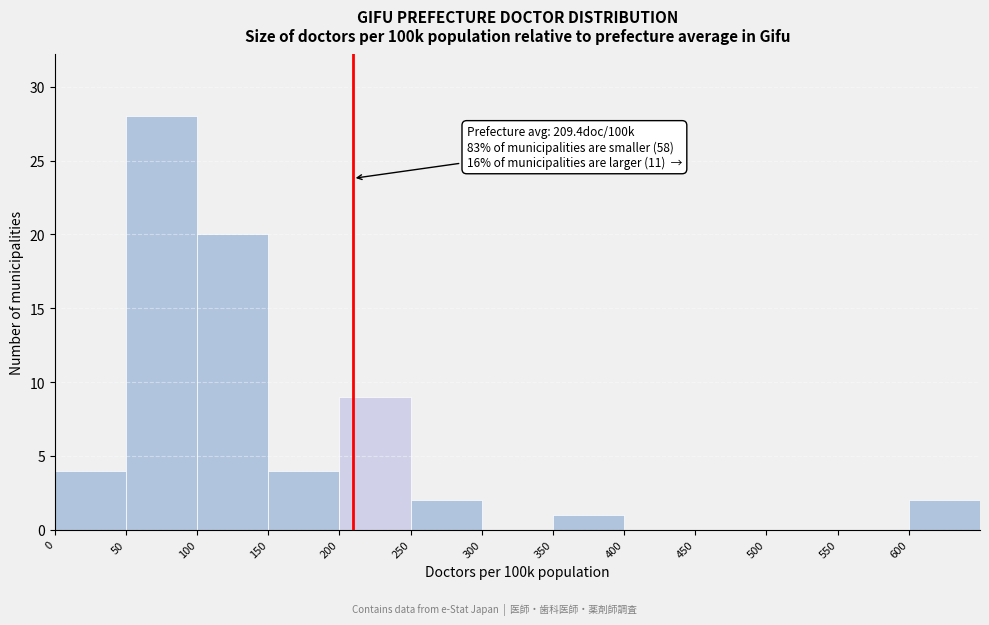

Which range on the x-axis has the tallest bar?

50 to 100